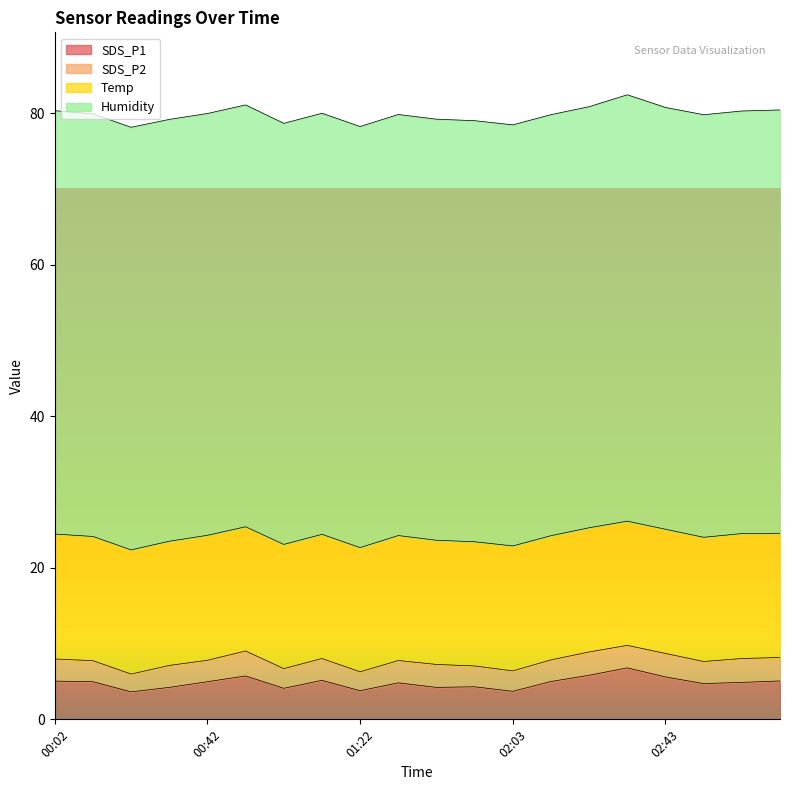

What is the minimum value shown in the chart?

2.4